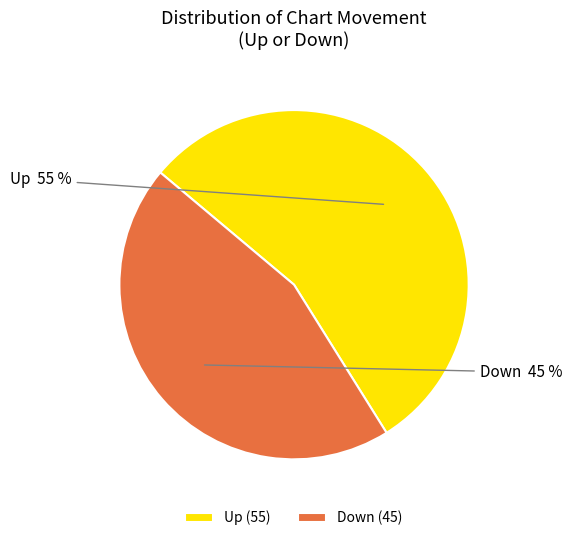

Which slice is the largest?

Up (55)